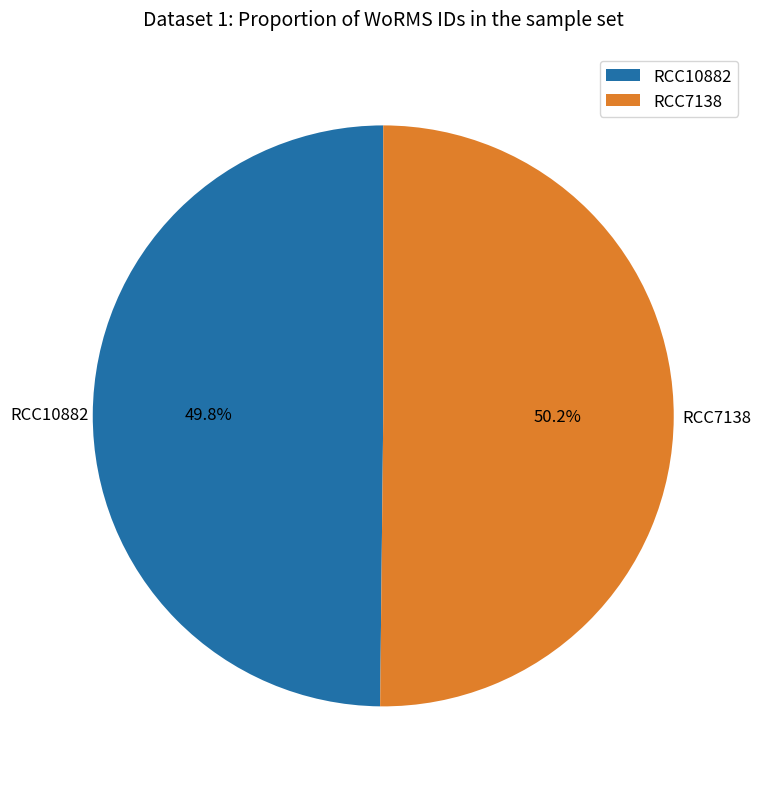

Combined, what portion of the pie is RCC10882 and RCC7138?

100.0%